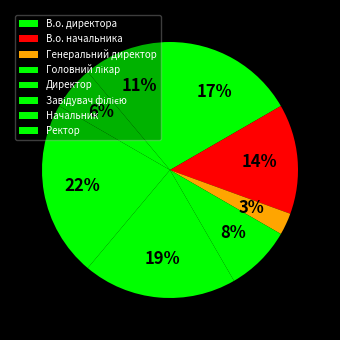

Is Завідувач філією the majority of the pie?

No